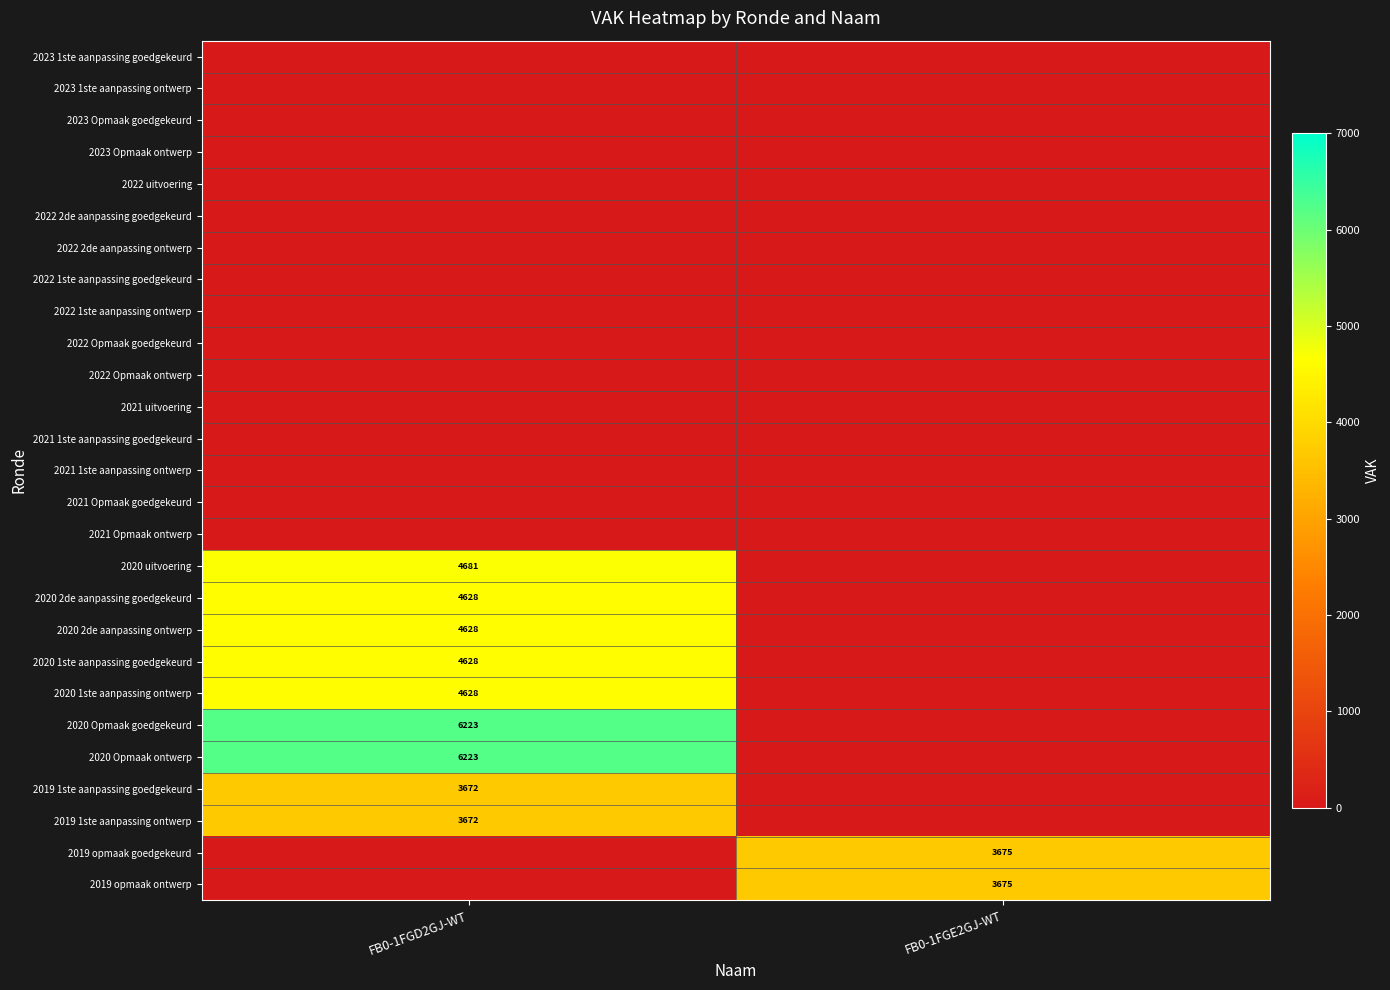

The value of 2019 opmaak goedgekeurd at FB0-1FGE2GJ-WT is 3675. True or false?

True